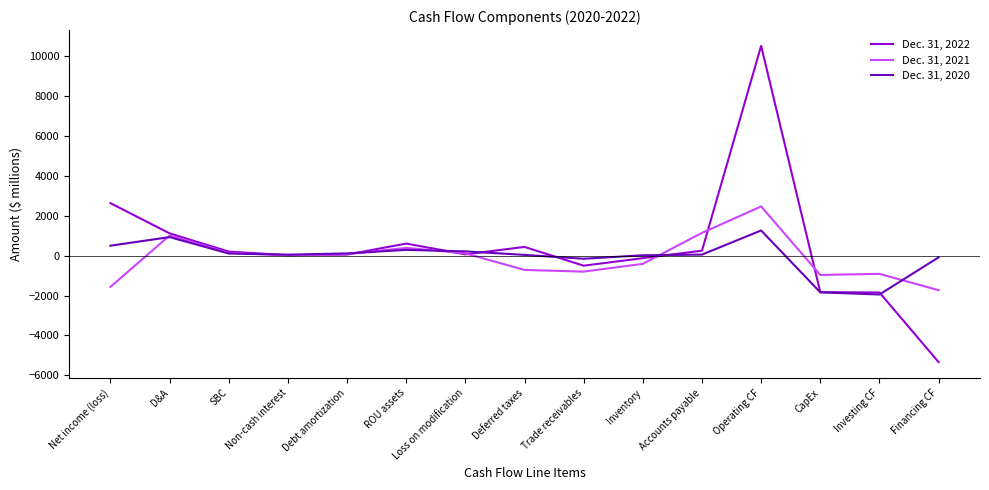

At which category is the sum across all series the highest?

Operating CF